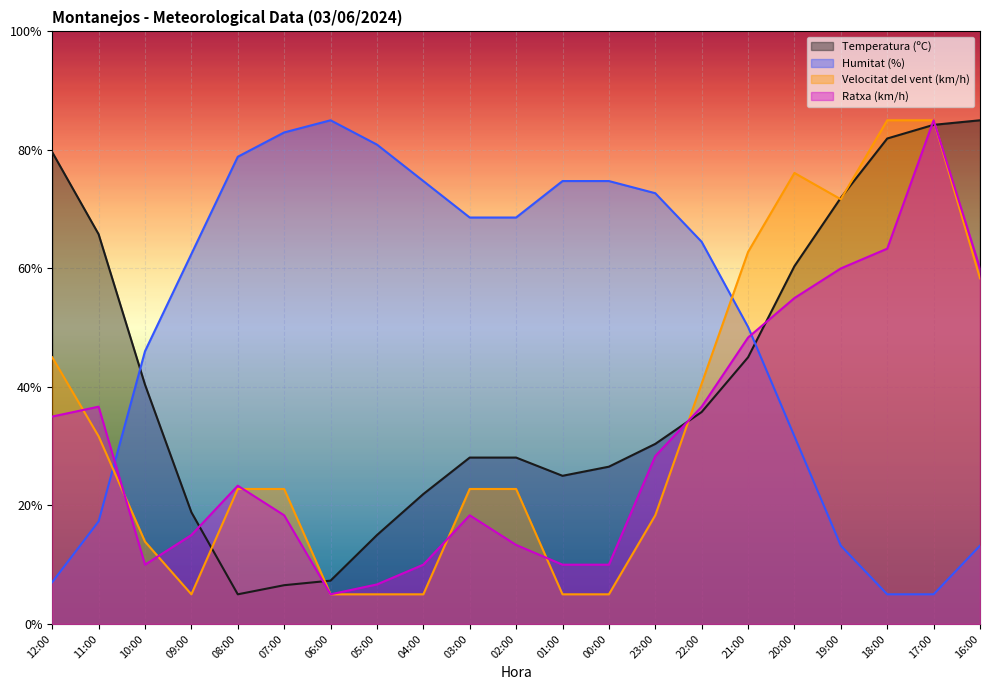

At 16:00, list the series in order from smallest to largest.

Humitat (%), Velocitat del vent (km/h), Ratxa (km/h), Temperatura (ºC)